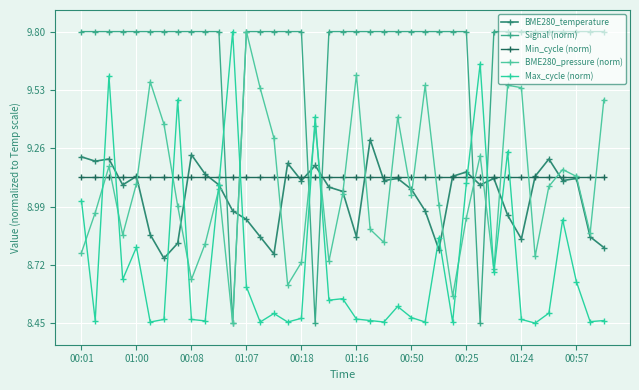

What is the maximum value for Min_cycle (norm)?

9.1